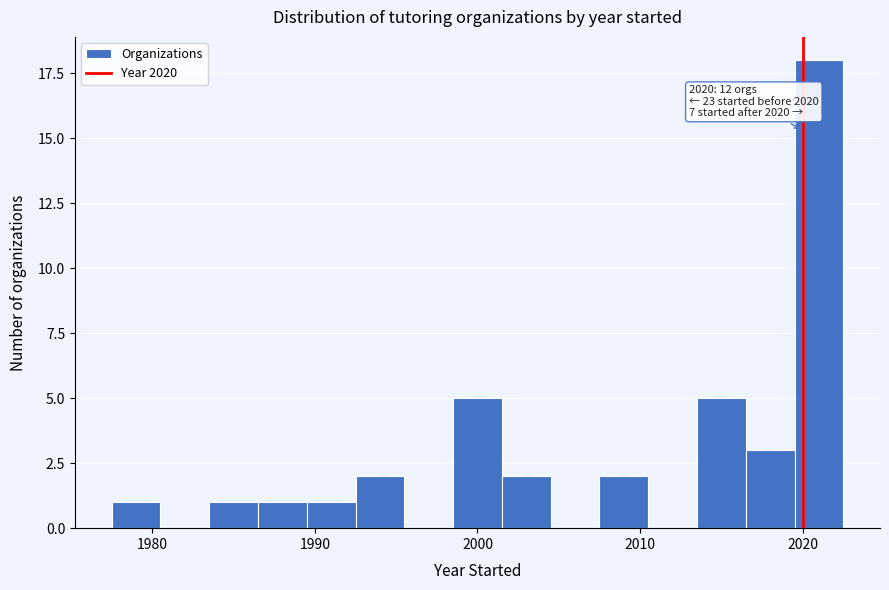

Read against the x-axis, roughly where is the centre of the tallest bar?

2021